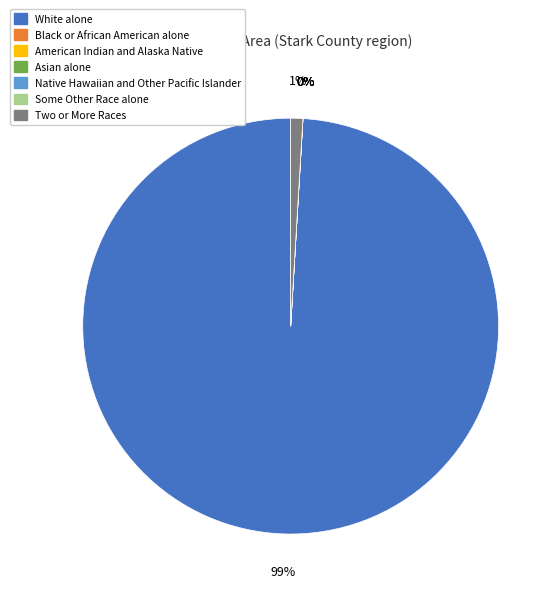

How many segments does this pie chart have?

7